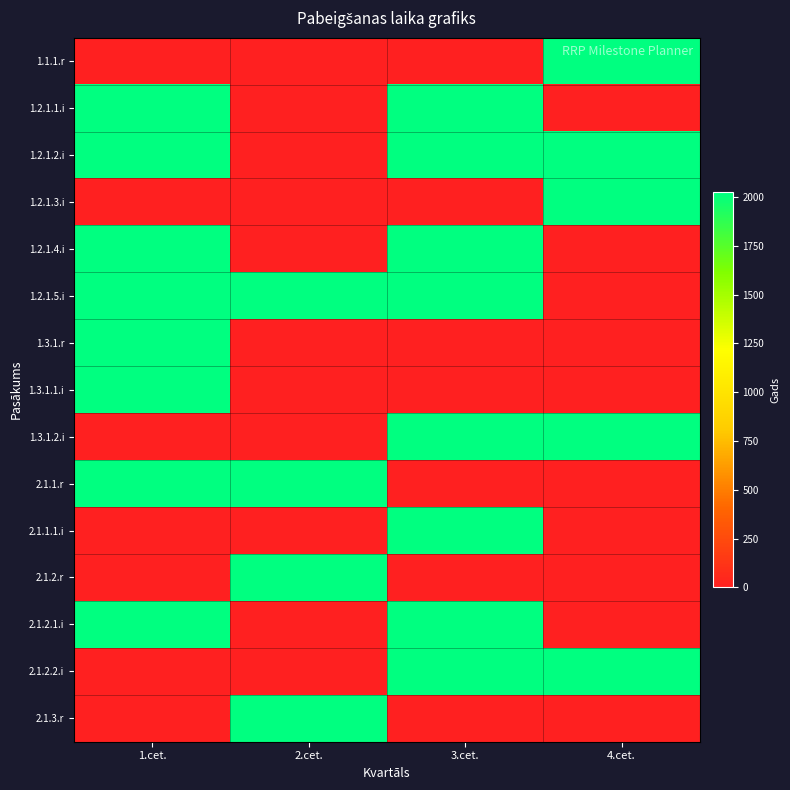

What is the maximum value shown in the chart?

2026